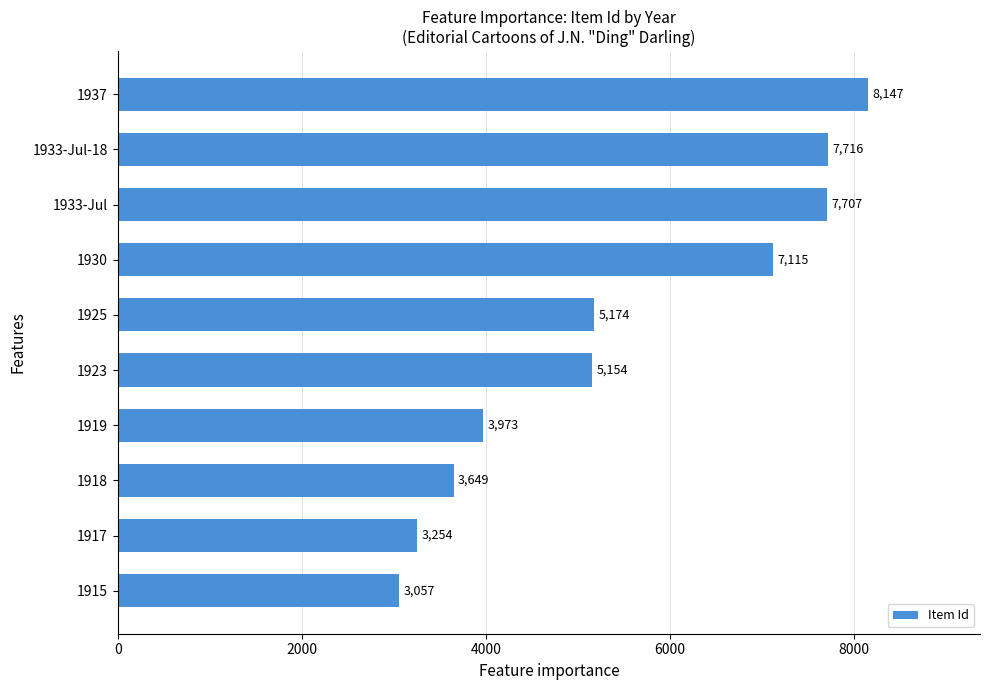

List the labels in order of value, smallest first.

1915, 1917, 1918, 1919, 1923, 1925, 1930, 1933-Jul, 1933-Jul-18, 1937